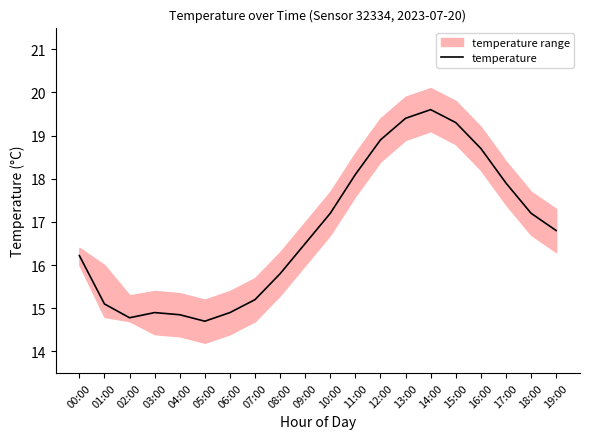

What is the ratio of the value at 11:00 to the value at 16:00?

1.0